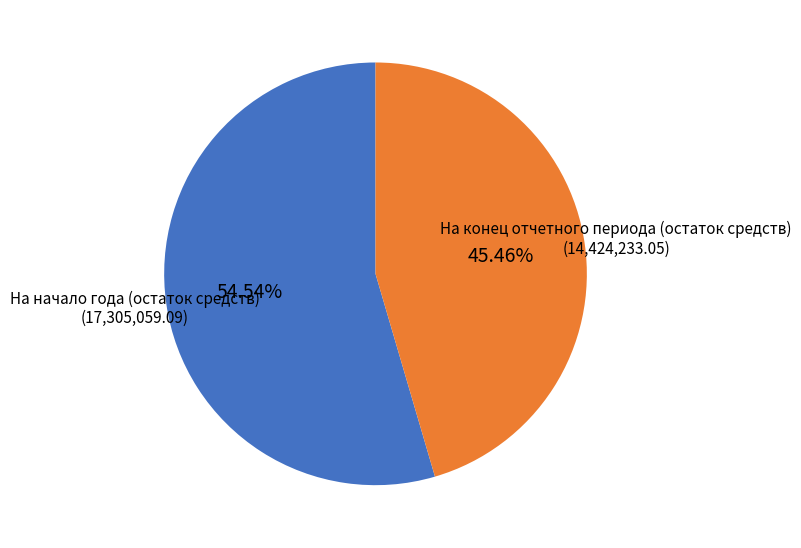

Does На конец отчетного периода (остаток средств) account for over 50% of the chart?

No